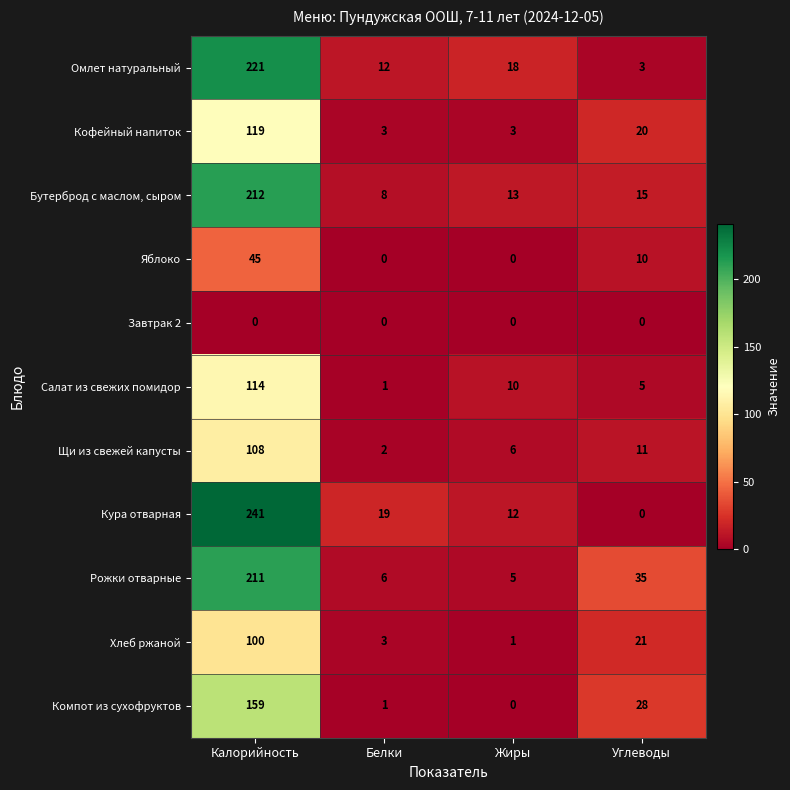

What is the difference between the maximum and second lowest values in the Хлеб ржаной series?

97